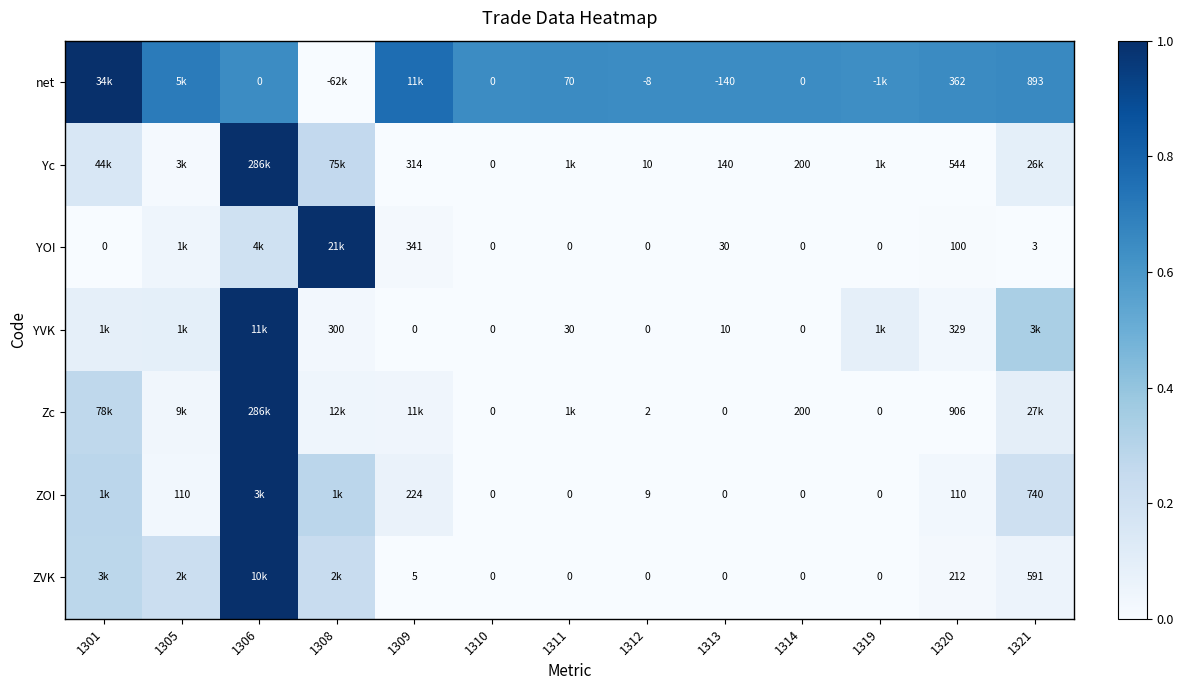

Is the value of net at 1306 greater than the value of Yc at 1314?

No